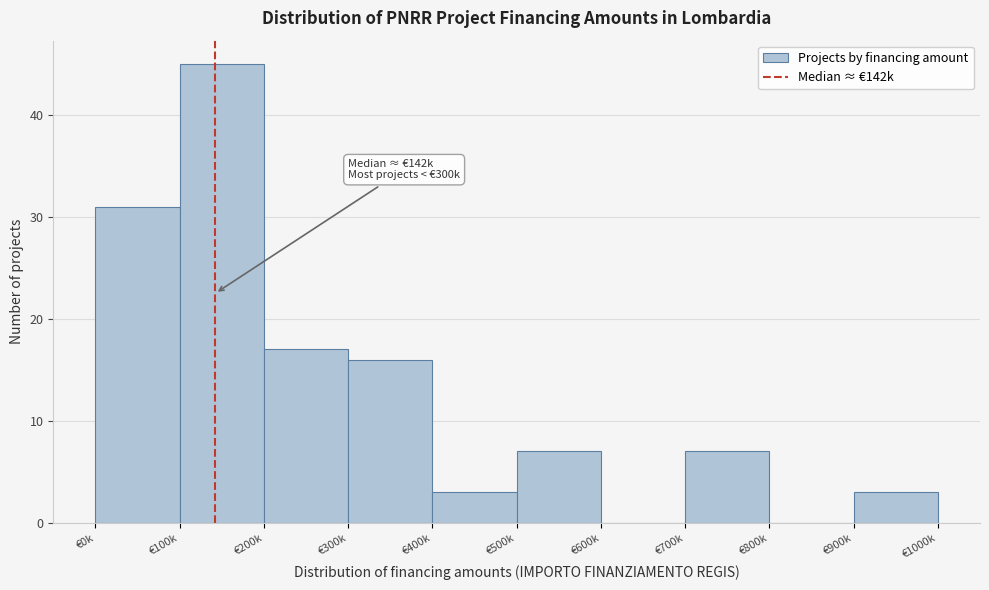

Reading left to right, what are all the values shown in this chart?

€0k=31	€100k=45	€200k=17	€300k=16	€400k=3	€500k=7	€600k=0	€700k=7	€800k=0	€900k=3